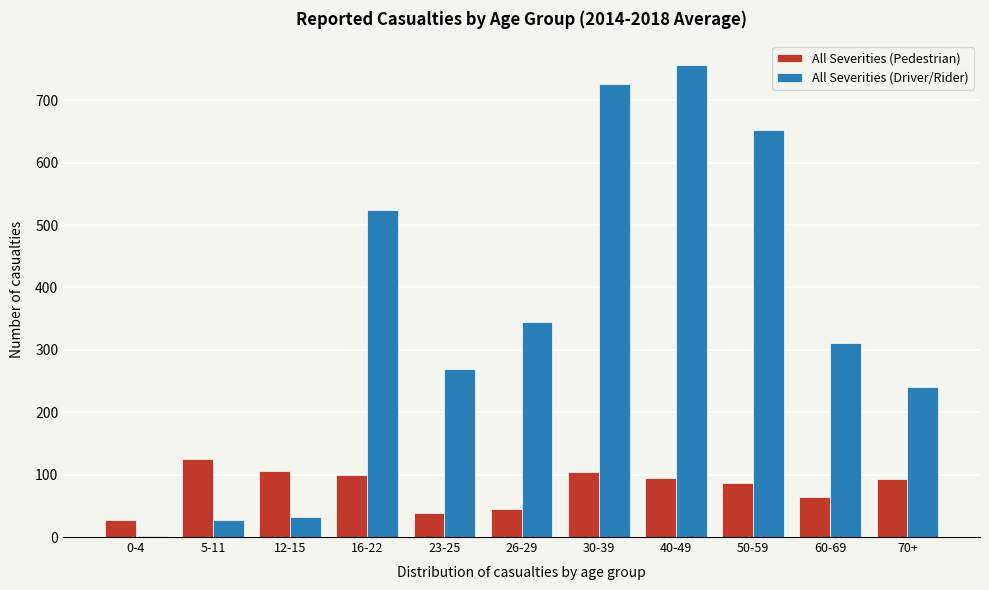

True or false: All Severities (Pedestrian) has a value of 26 at 70+.

False